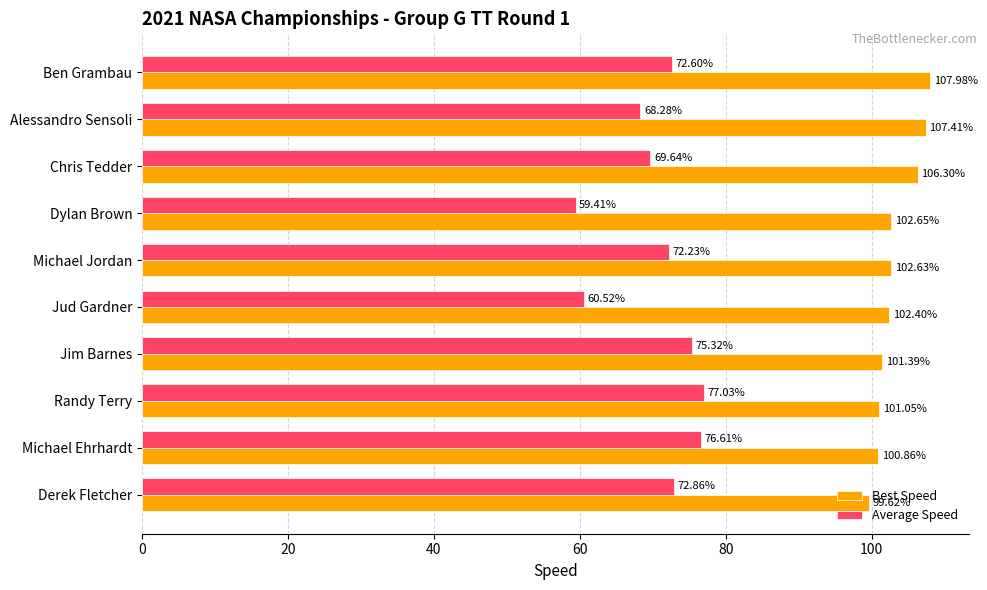

At which category is the sum across all series the highest?

Ben Grambau